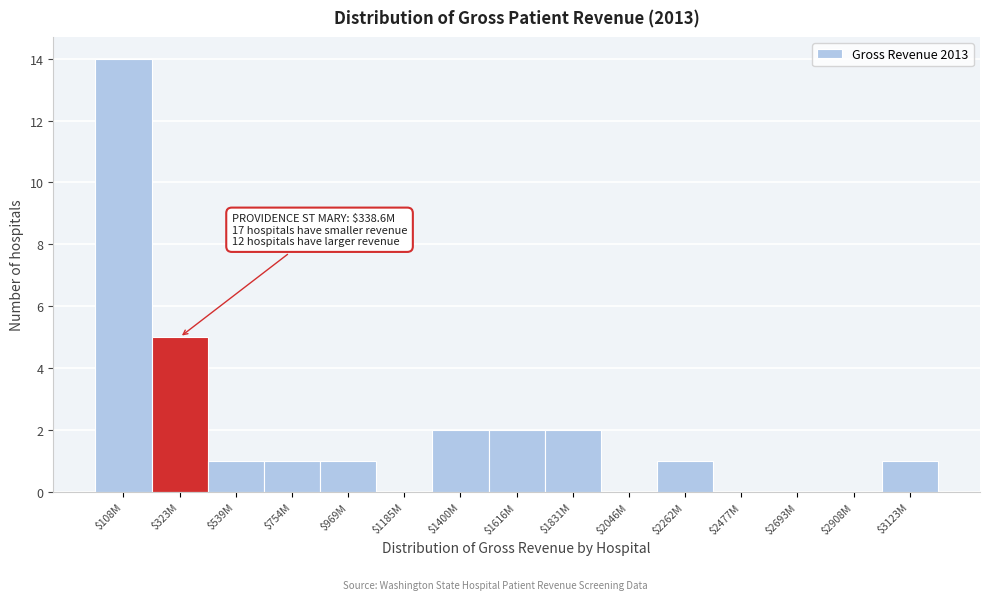

The value at $3123M is 1. True or false?

True